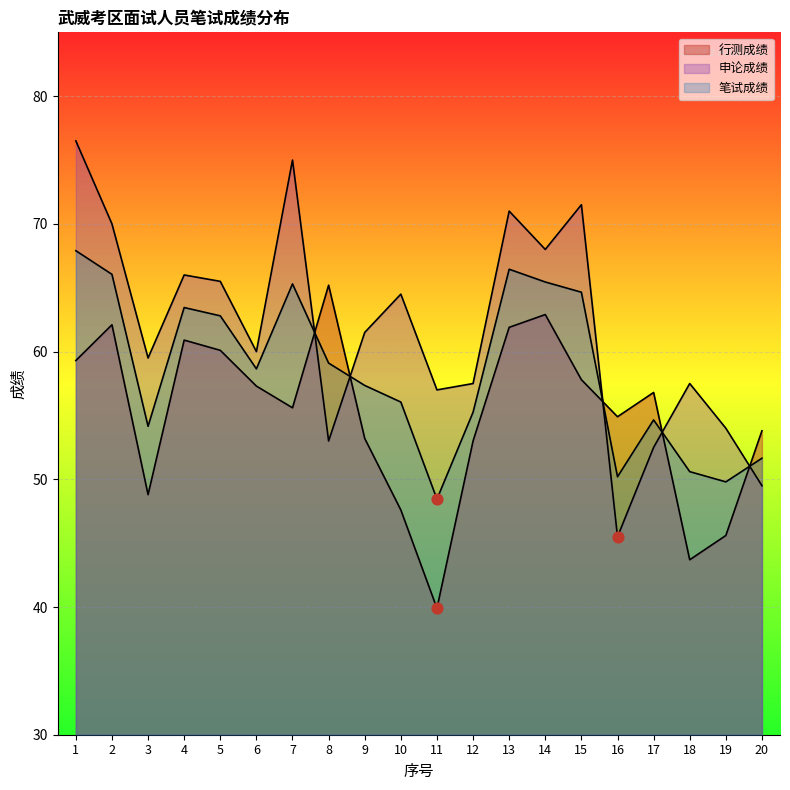

At which category is the sum across all series the highest?

1